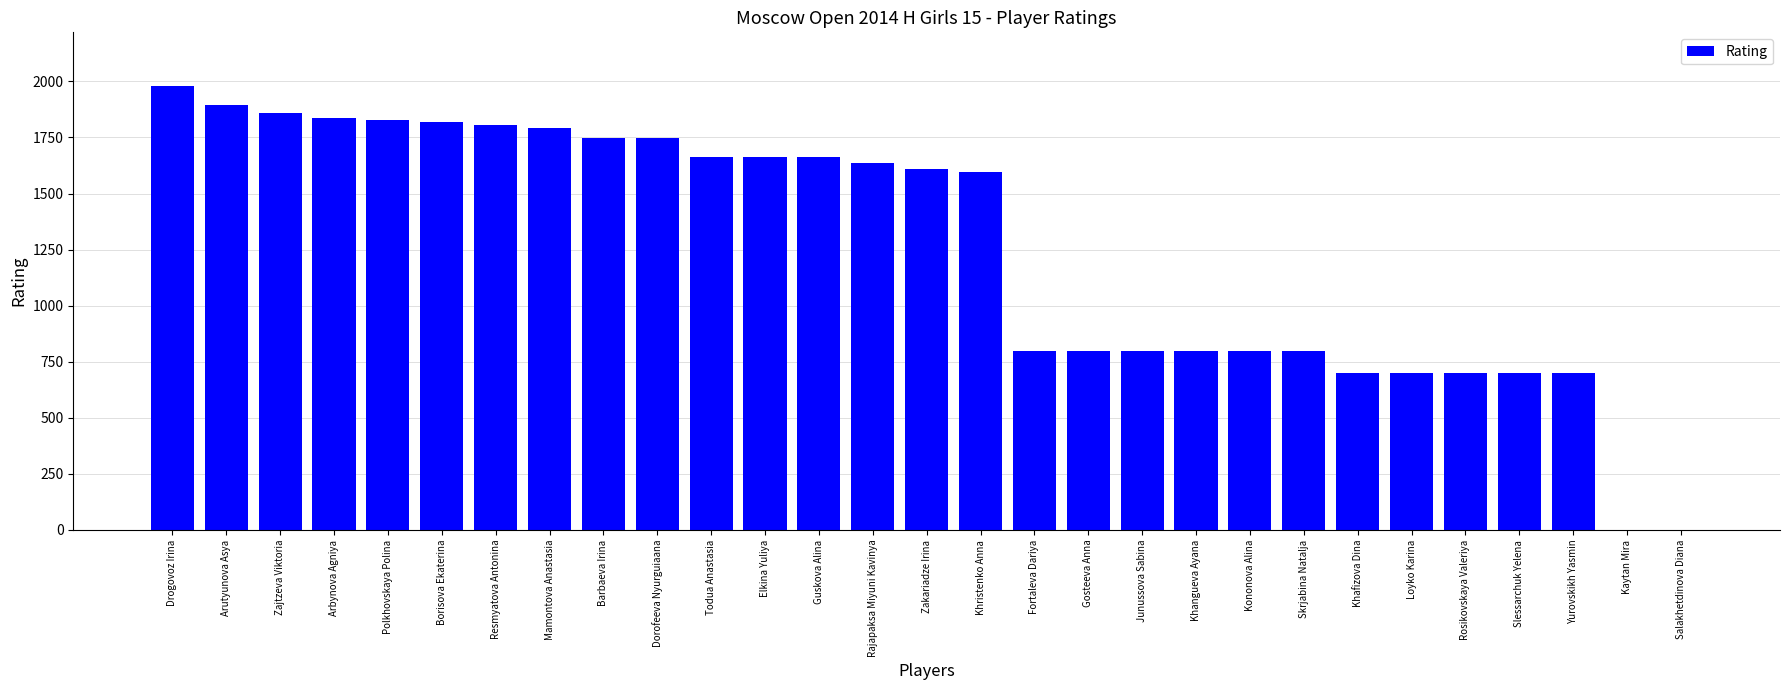

Read the value at Drogovoz Irina.

1981